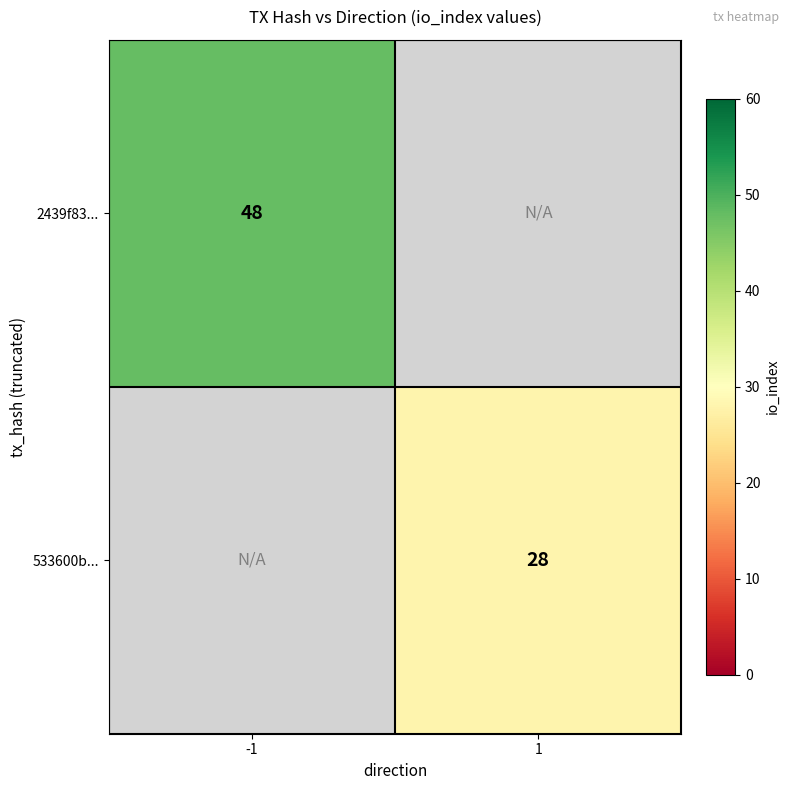

Which has a higher value, 1 or -1?

-1